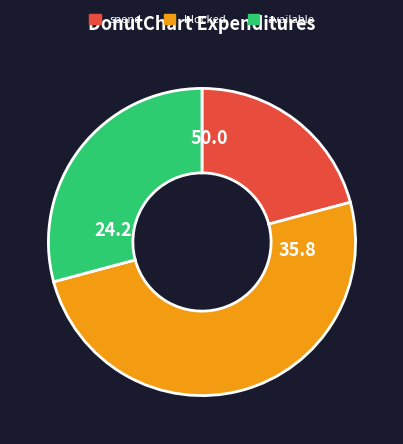

Which category has the smallest portion of the pie?

spend